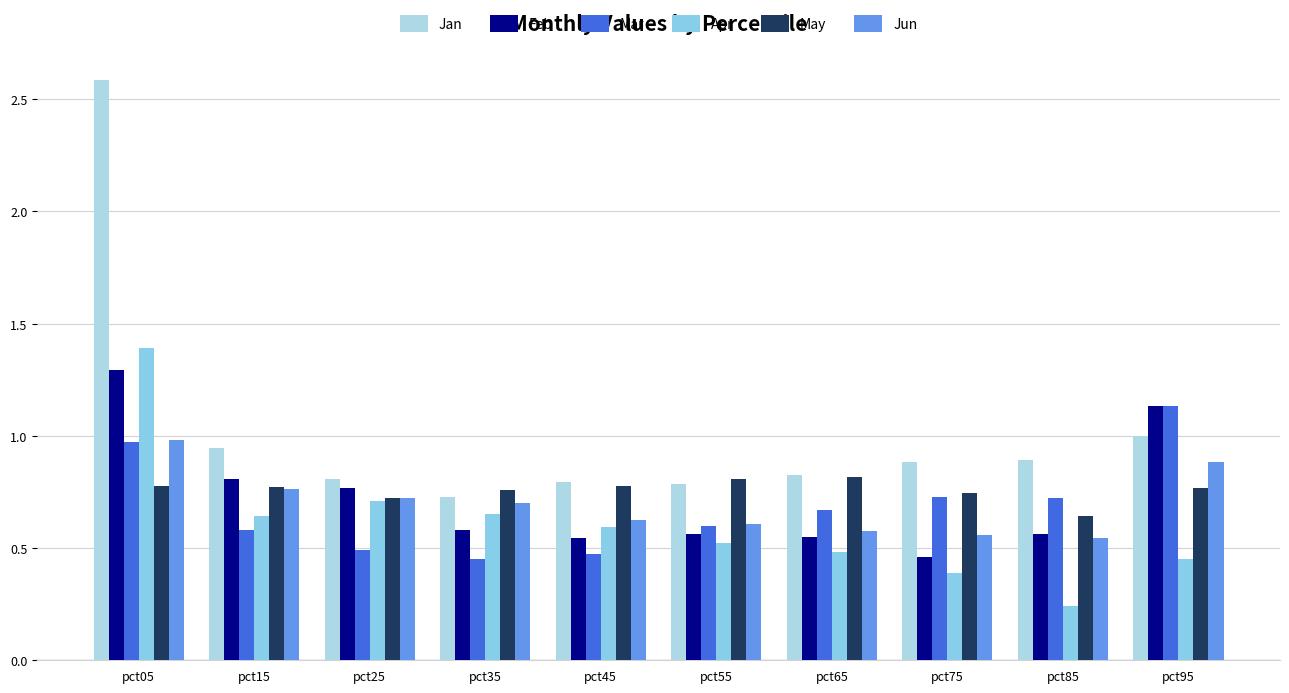

The Feb series shows 0.9 at pct85. True or false?

False